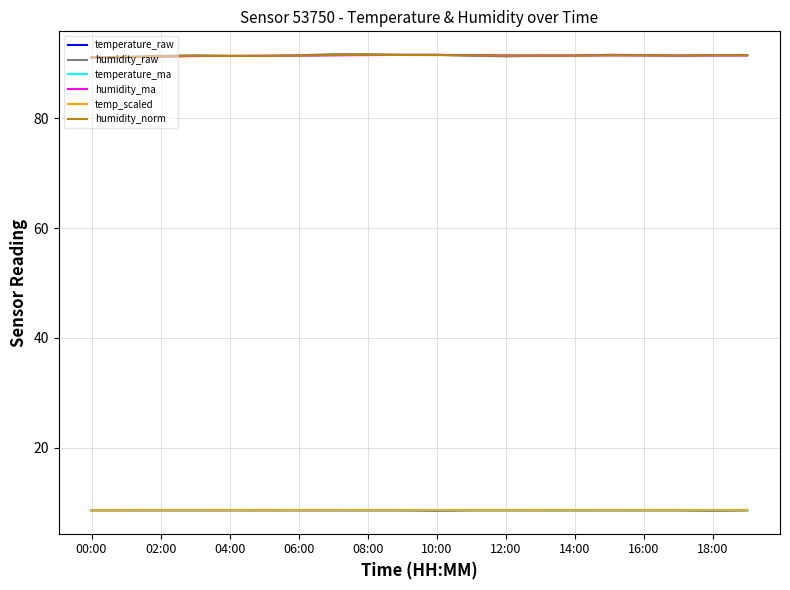

True or false: humidity_ma and temperature_raw intersect in this chart.

False